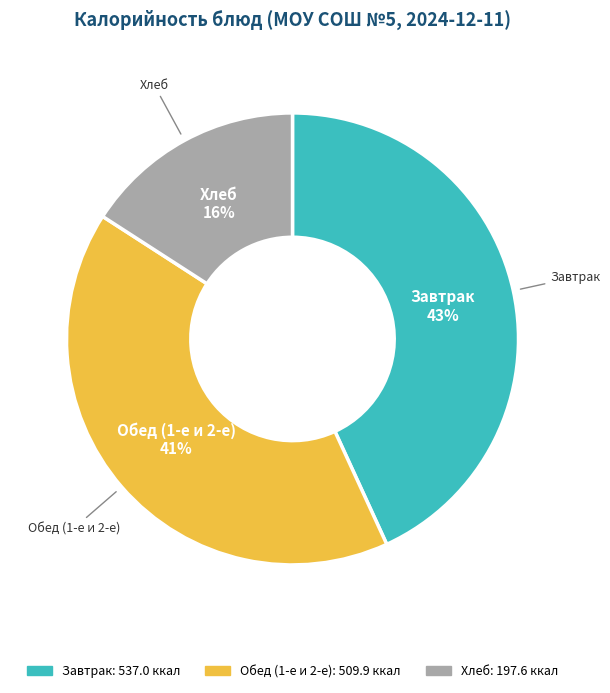

To the nearest percent, what is the average slice percentage?

33%